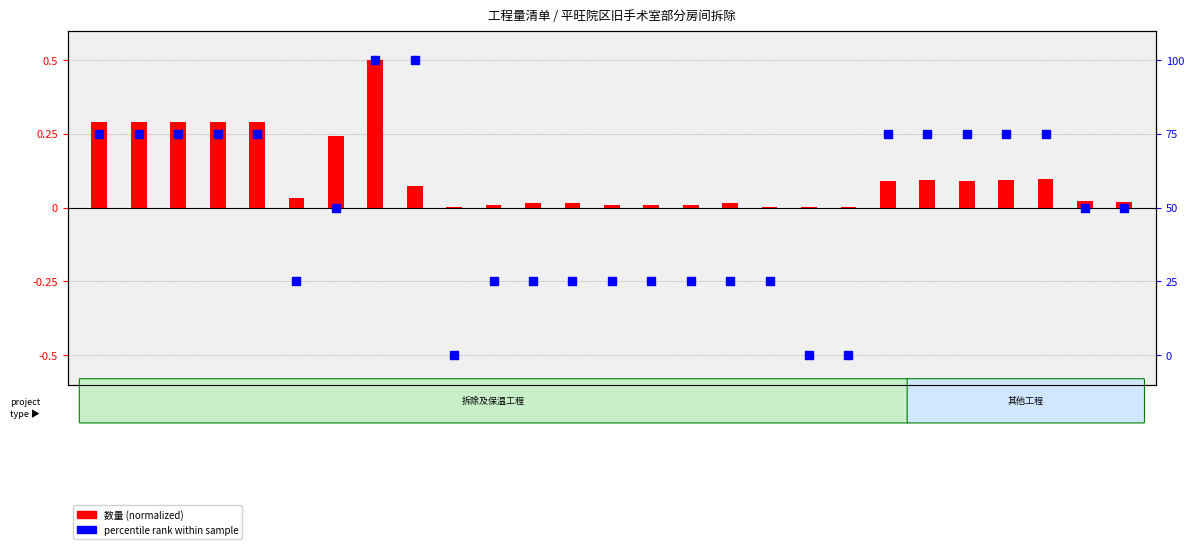

Which series has the widest spread of Y values?

percentile rank within sample